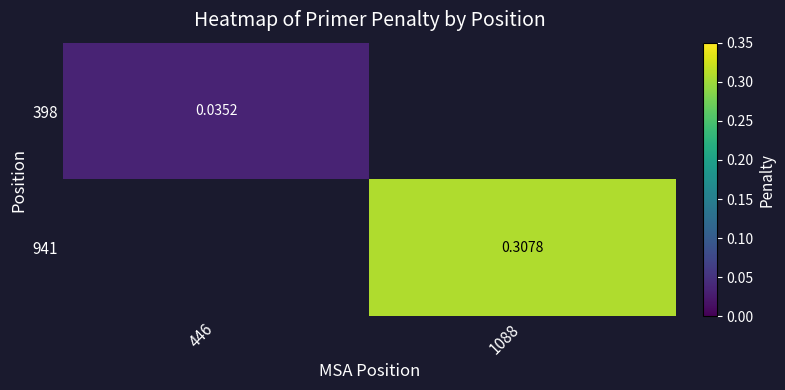

Is the value of 398 at 1088 greater than the value of 941 at 1088?

No